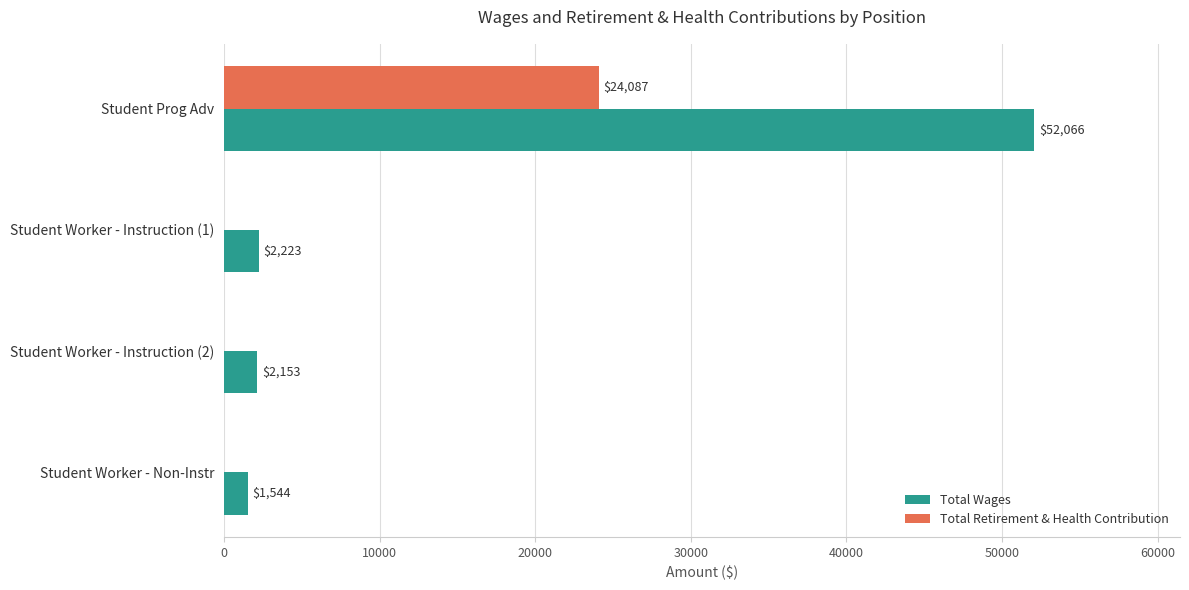

Which series has the largest total across all categories?

Total Wages